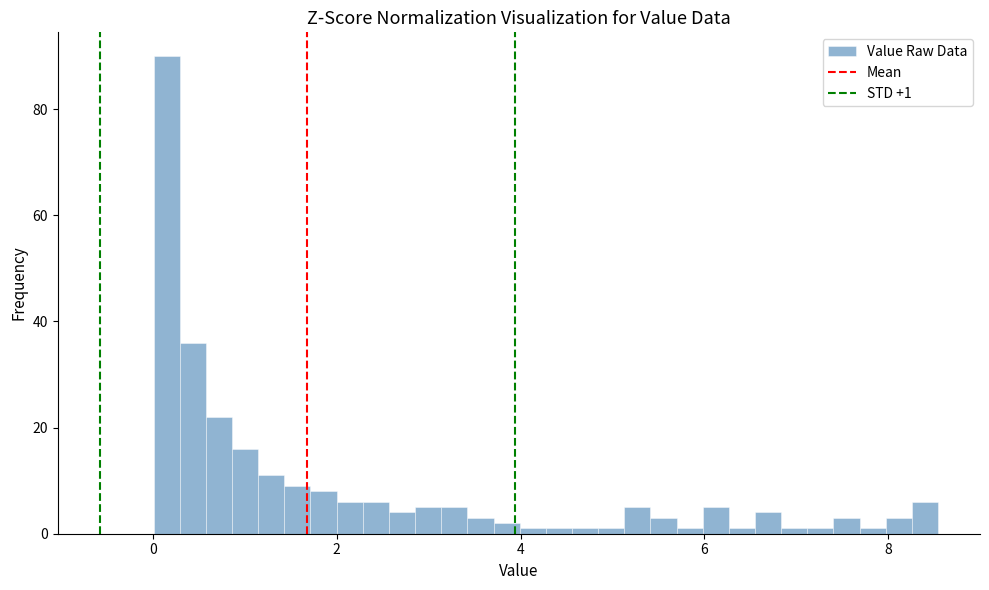

Read against the x-axis, roughly where is the centre of the tallest bar?

0.2